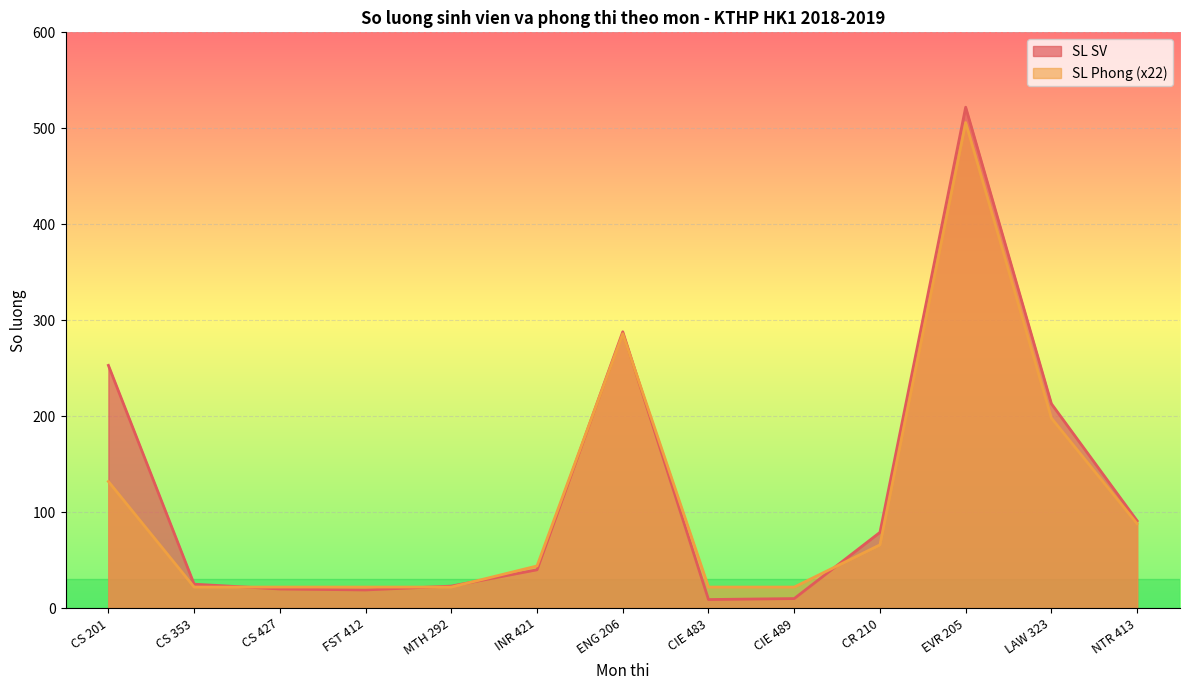

What is the sum of all SL Phong values?

1452